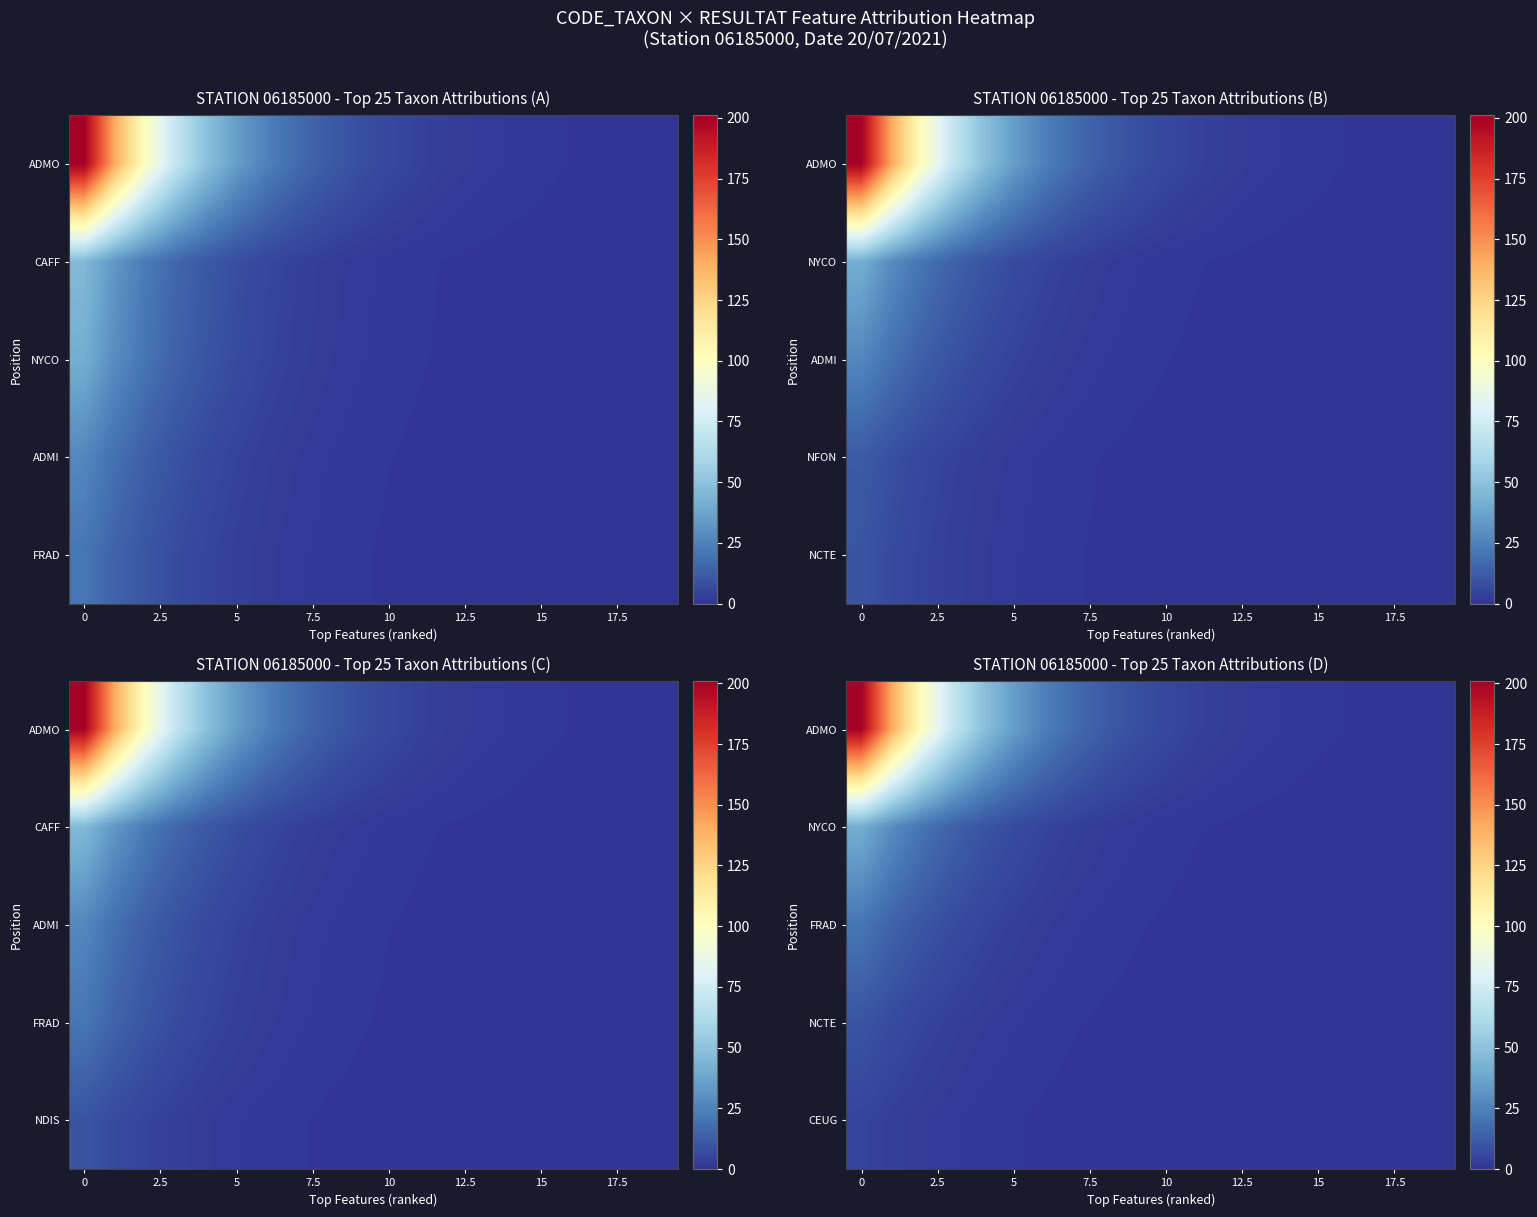

What is the greatest value displayed?

201.0